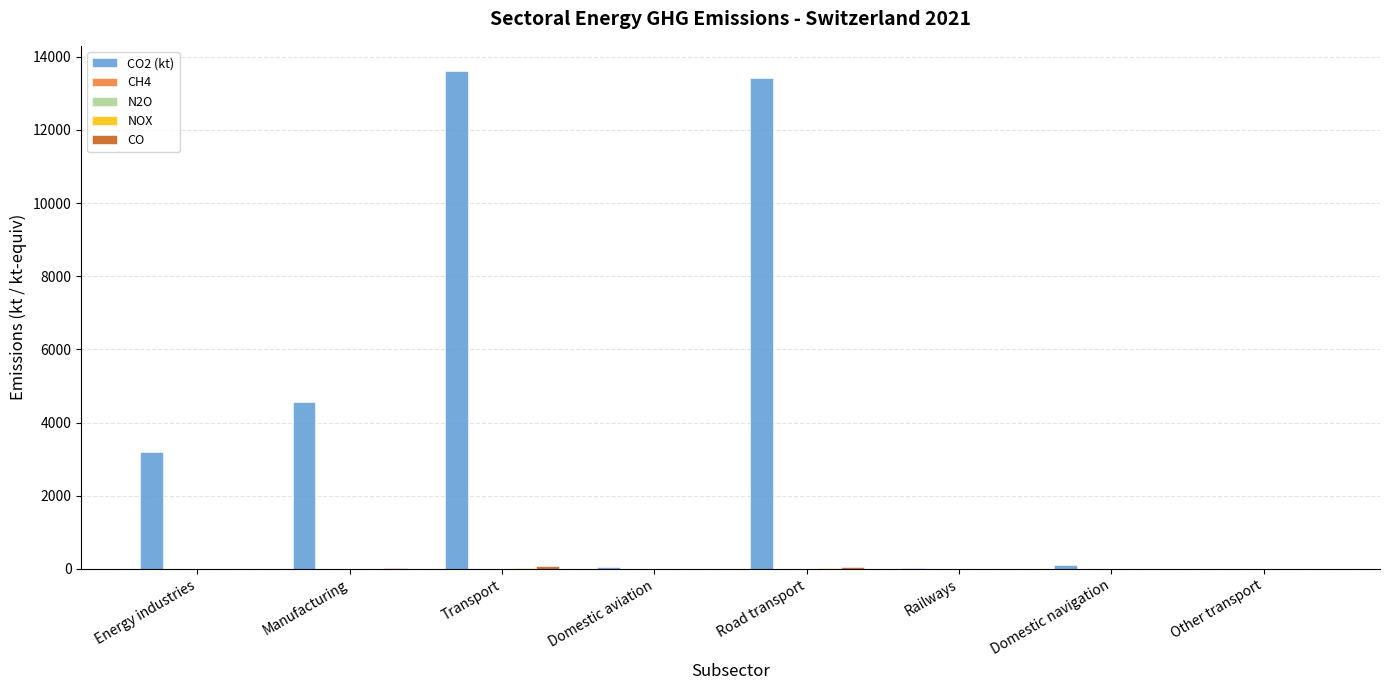

What is the total value across all series at Other transport?

6.7